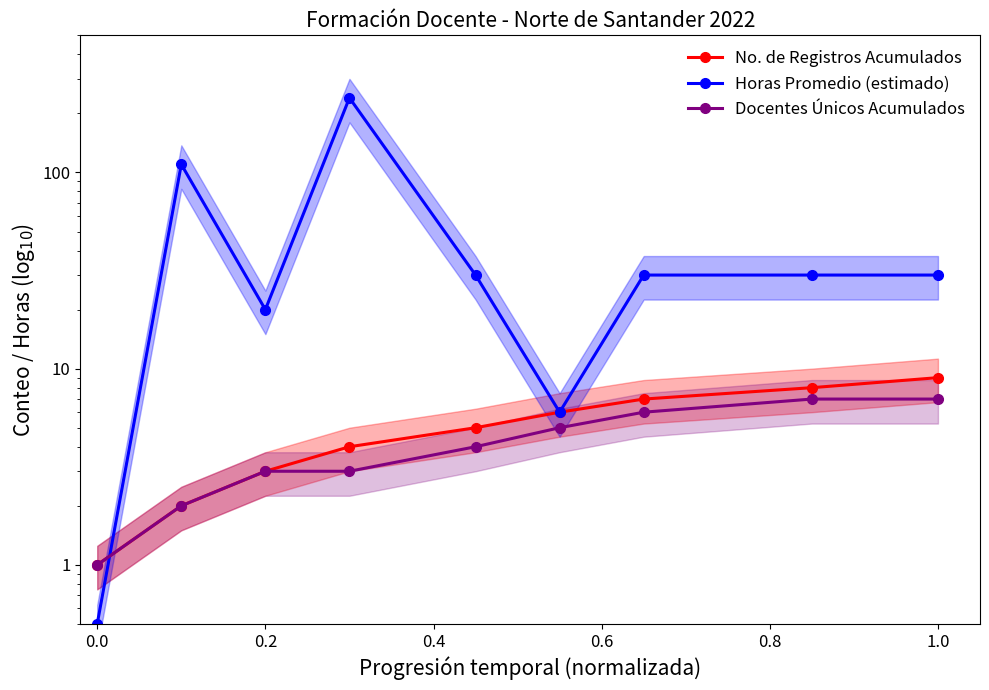

Is it true that Docentes Únicos Acumulados equals 8.7 at 1.0?

False